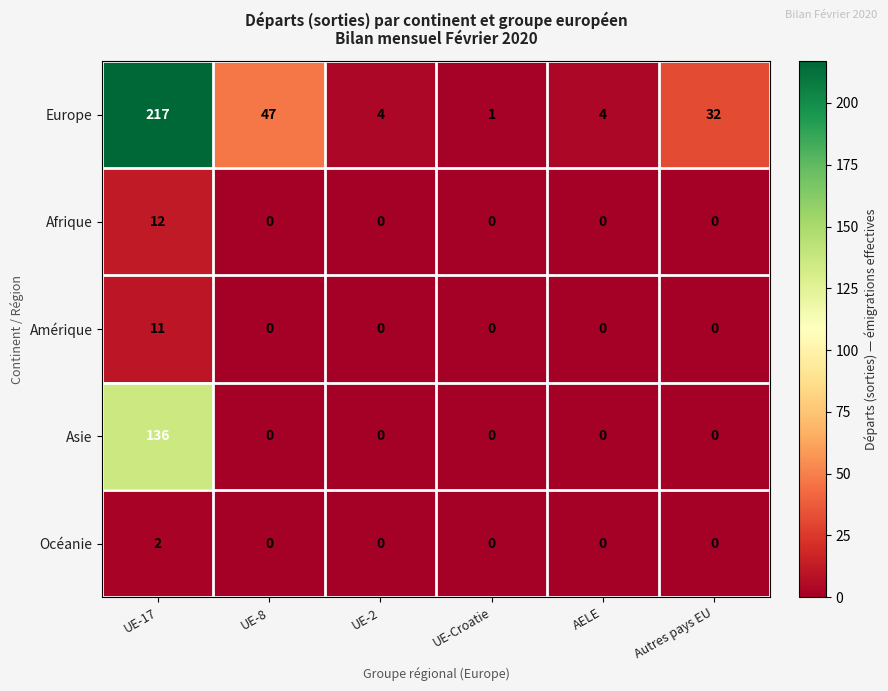

What is the difference between the highest and lowest values at UE-2?

4